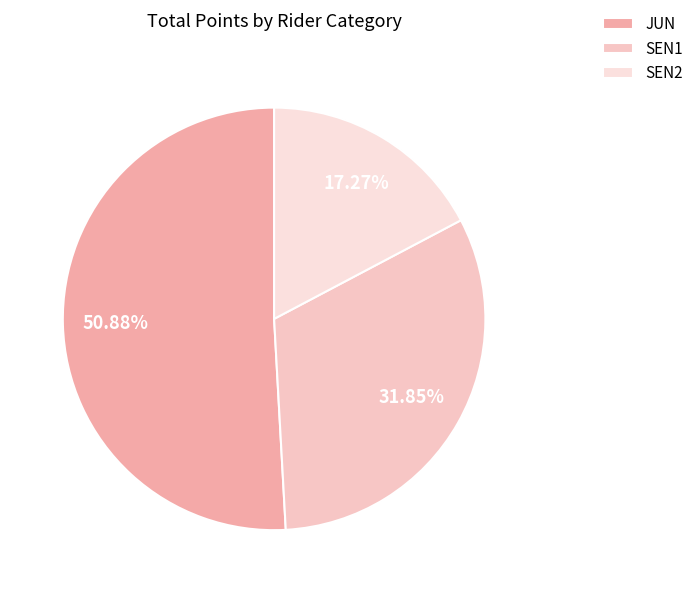

What percentage is the JUN slice, to the nearest percent?

51%